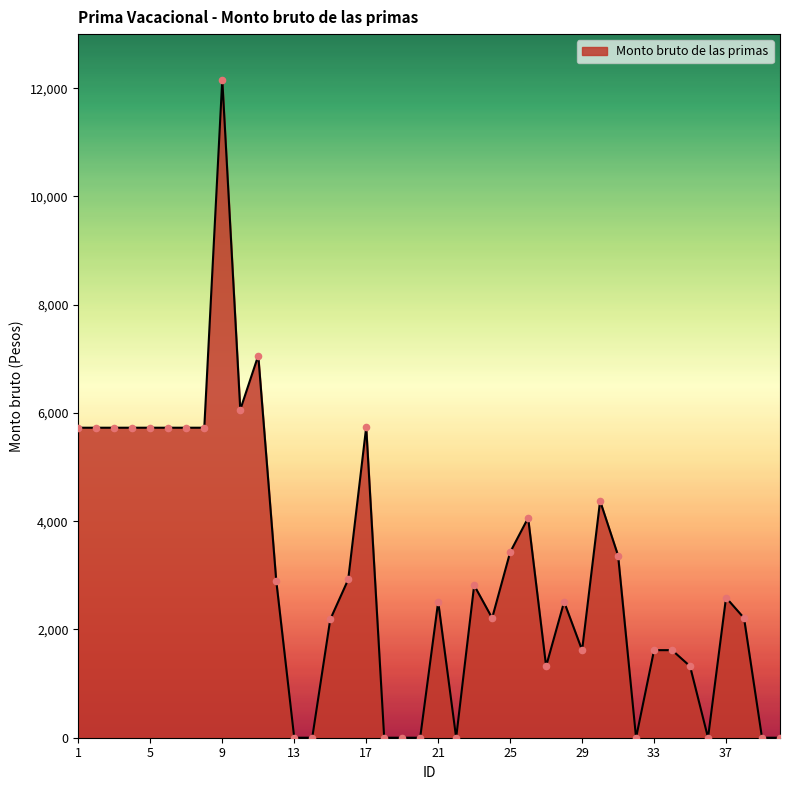

What is the difference between the maximum and minimum values?

12160.9